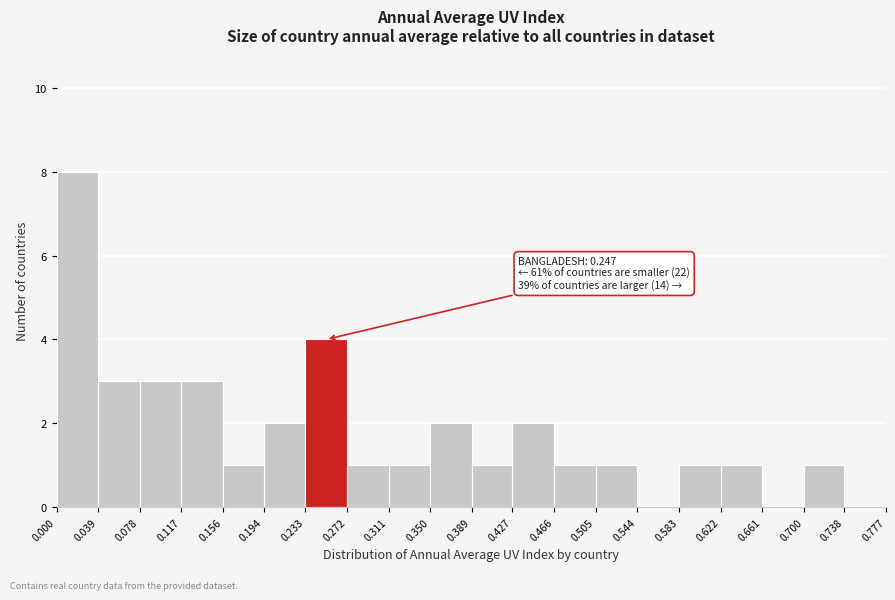

Which range on the x-axis has the tallest bar?

0.000 to 0.039